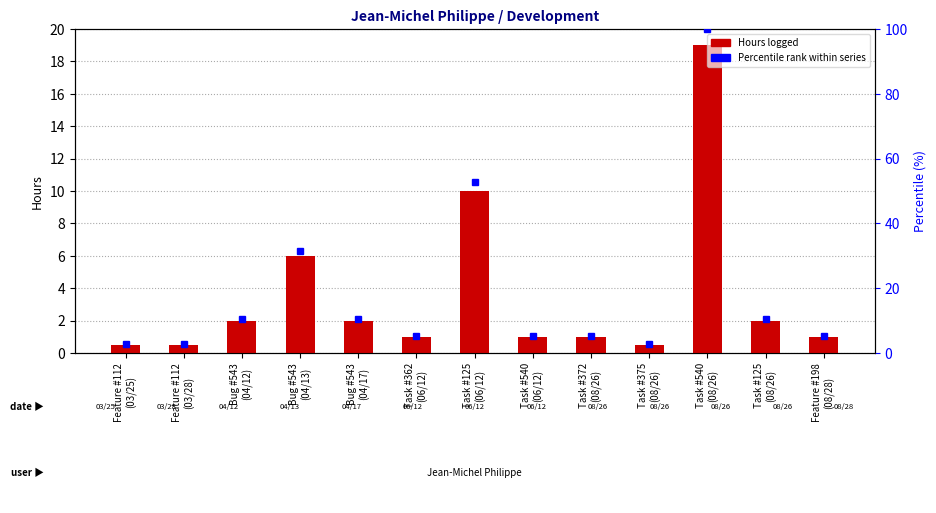

Where does the data first go above 1?

Bug #543
(04/12)